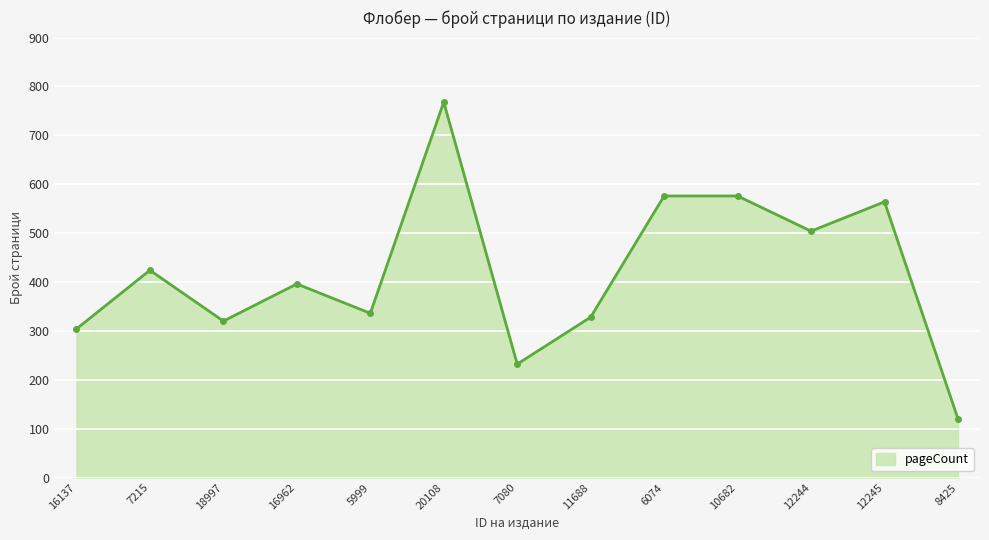

At which category does the data reach its first local valley?

18997